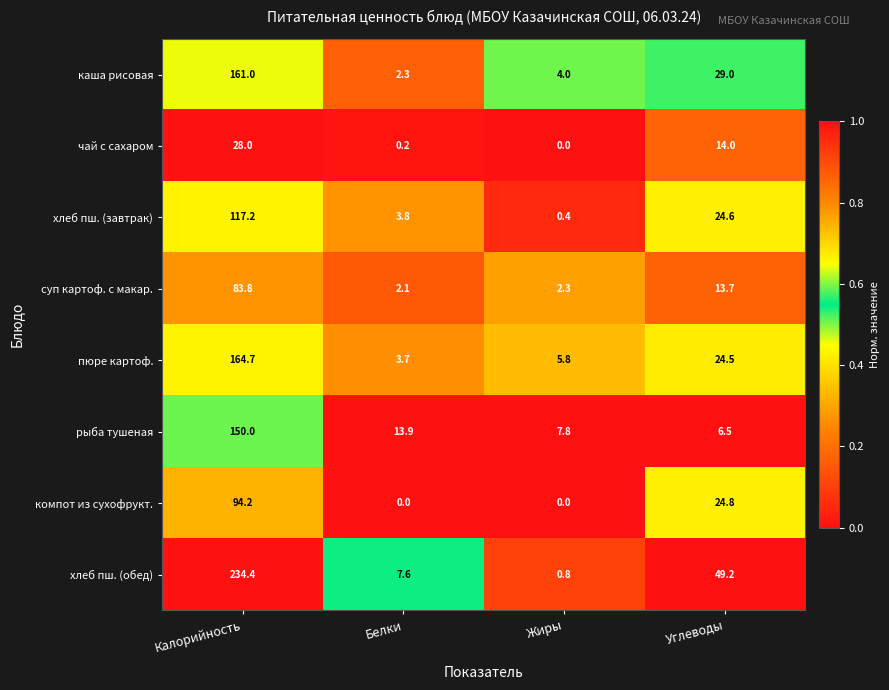

What is the difference between the компот из сухофрукт. values at Жиры and Углеводы?

24.8